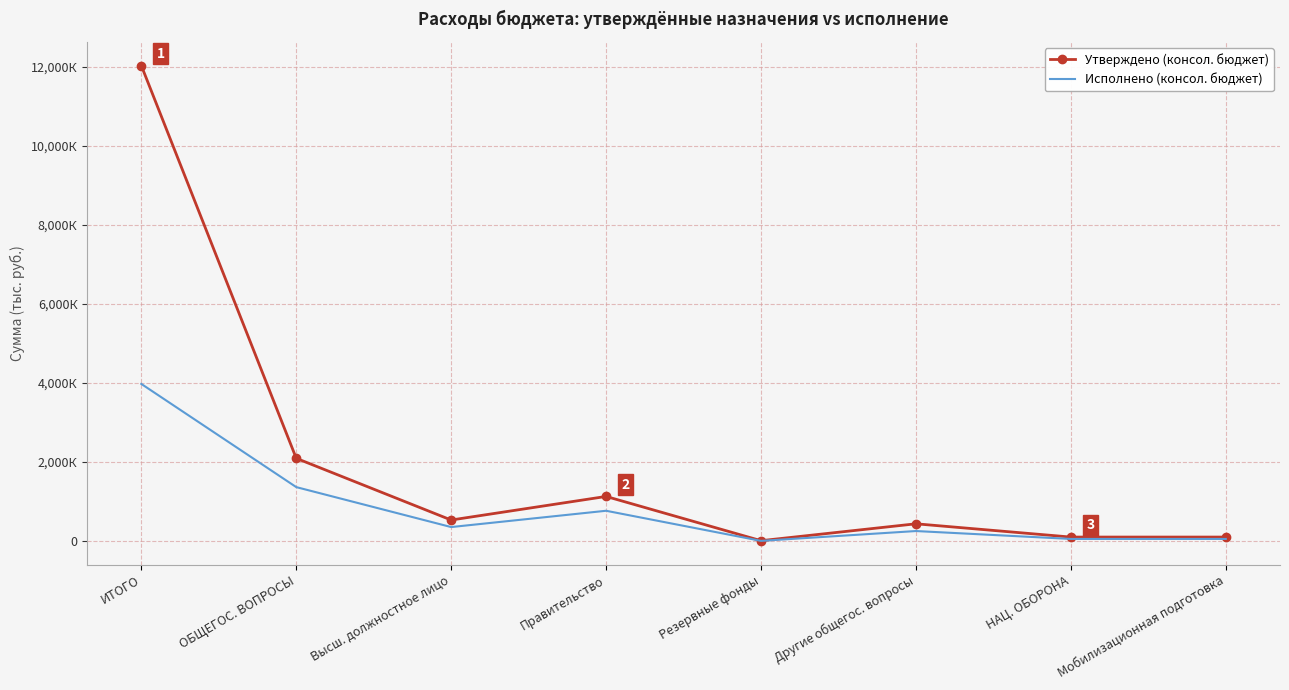

Rank the categories by Исполнено (консол. бюджет) value from highest to lowest.

ИТОГО, ОБЩЕГОС. ВОПРОСЫ, Правительство, Высш. должностное лицо, Другие общегос. вопросы, НАЦ. ОБОРОНА, Мобилизационная подготовка, Резервные фонды